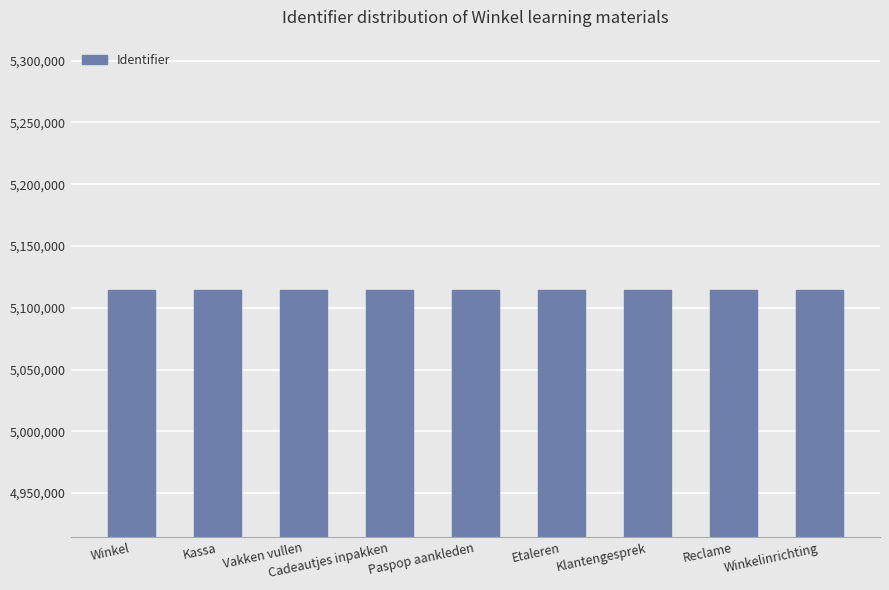

What is the sum of the values at Etaleren and Cadeautjes inpakken?

10229488